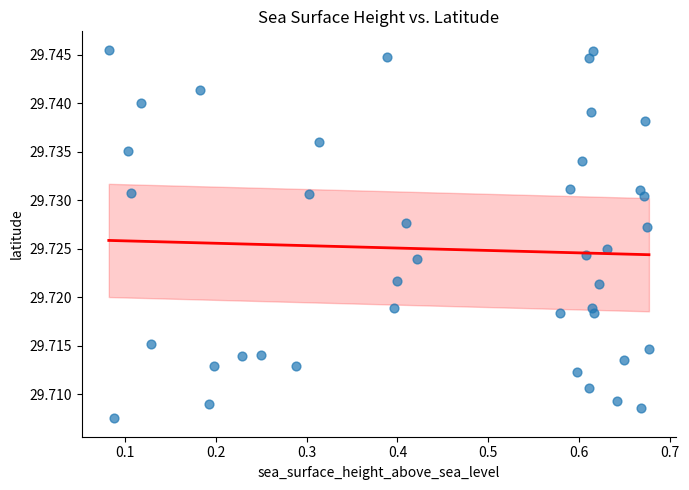

What is the range of X values (max minus min)?

0.6